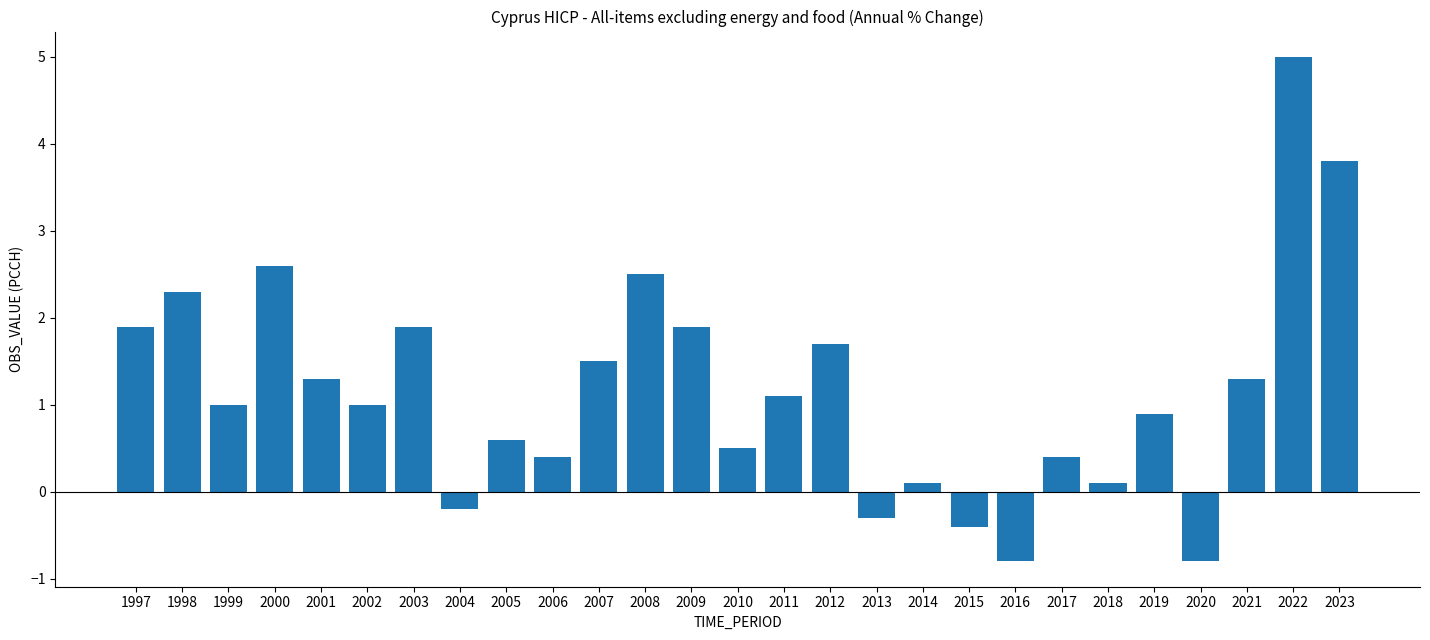

What is the difference between the second highest and second lowest values?

4.6